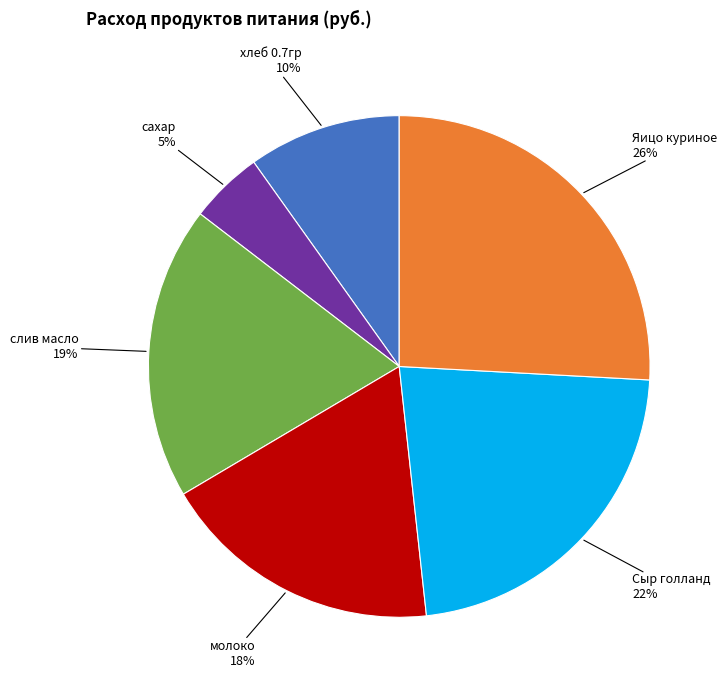

To the nearest percent, what is the difference between the слив масло and Яицо куриное slice percentages?

7%